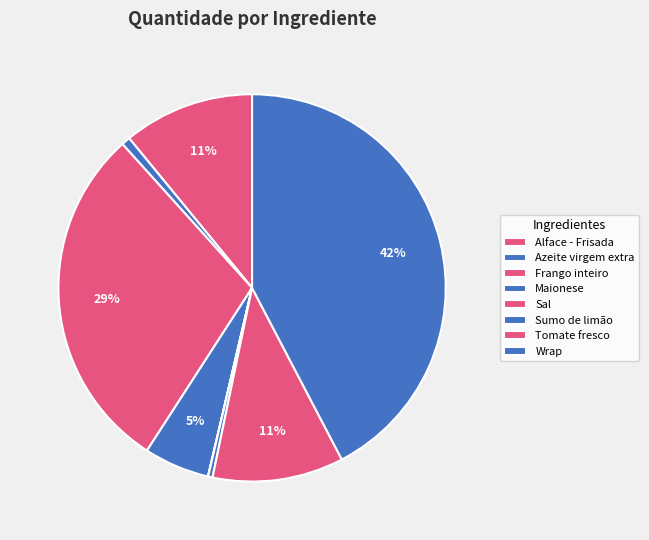

Between Alface - Frisada and Tomate fresco, which is larger?

Alface - Frisada